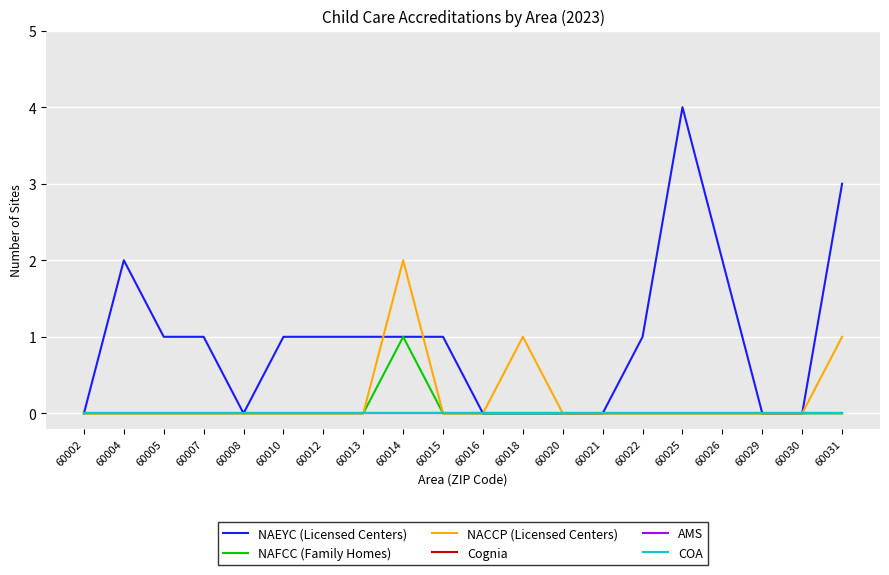

Does the chart display data point markers on the line(s)?

No